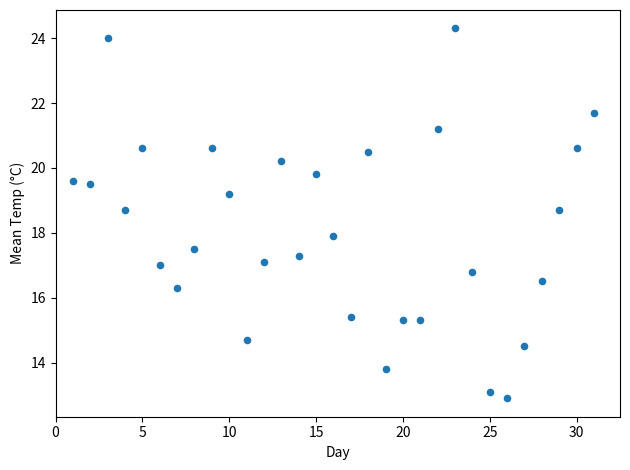

What is the range of Y values (max minus min)?

11.4